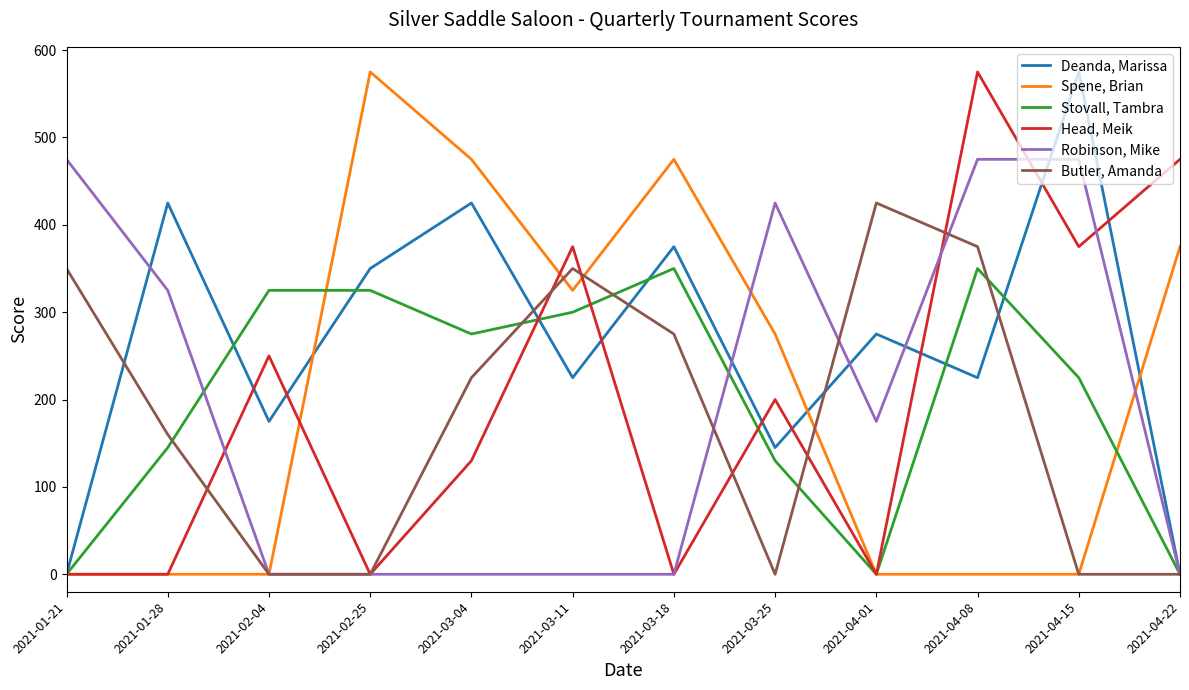

Reading left to right, list all the values displayed in this chart.

Deanda, Marissa: 0	425	175	350	425	225	375	145	275	225	575	0
Spene, Brian: 0	0	0	575	475	325	475	275	0	0	0	375
Stovall, Tambra: 0	145	325	325	275	300	350	130	0	350	225	0
Head, Meik: 0	0	250	0	130	375	0	200	0	575	375	475
Robinson, Mike: 475	325	0	0	0	0	0	425	175	475	475	0
Butler, Amanda: 350	160	0	0	225	350	275	0	425	375	0	0